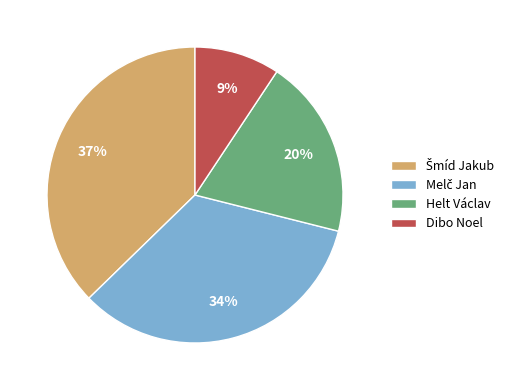

To the nearest percent, what is the average slice percentage?

25%